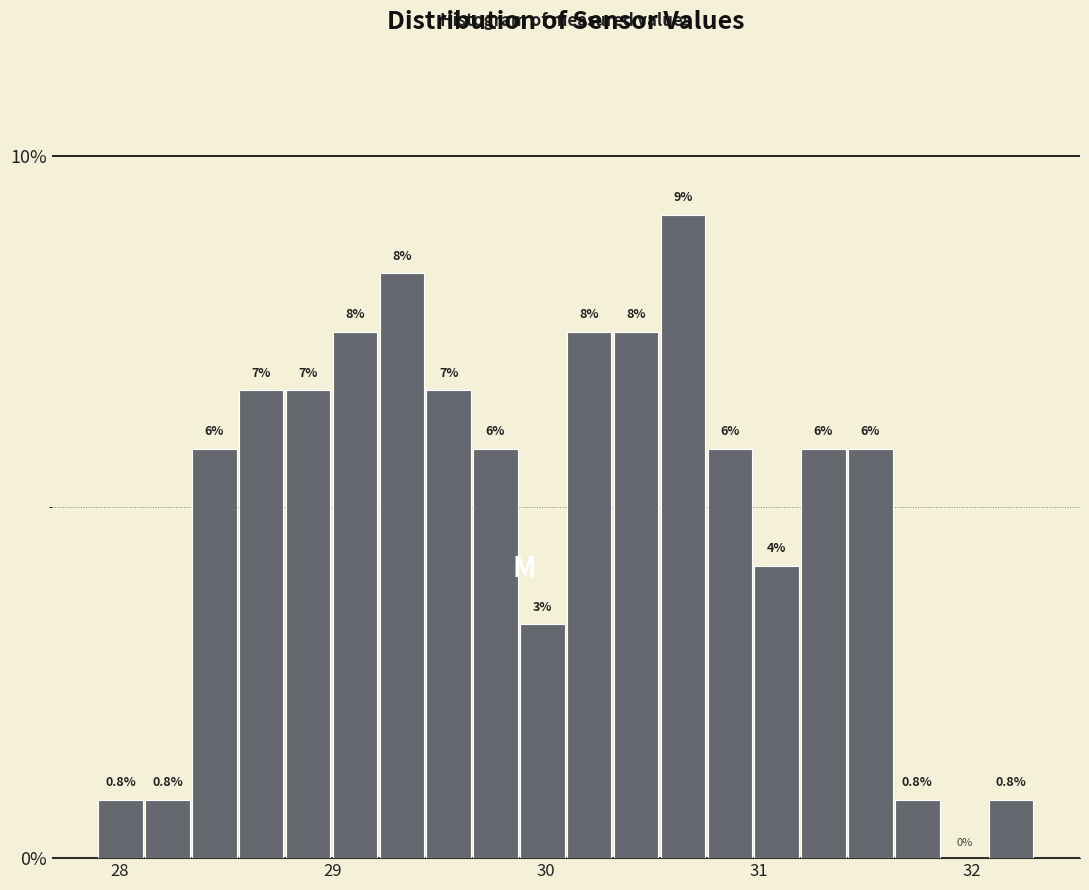

Around what value on the x-axis is the tallest bar? Give the approximate position of its centre, as read against the axis.

30.6